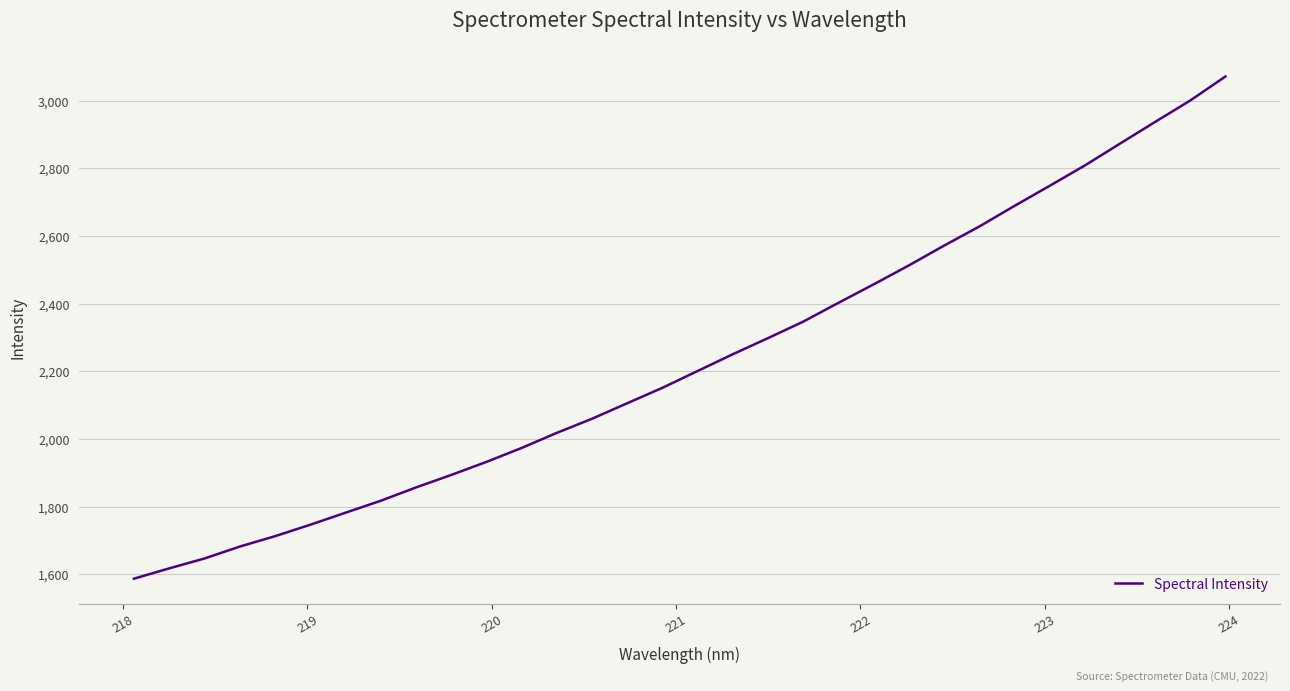

What is the smallest value displayed?

1587.5